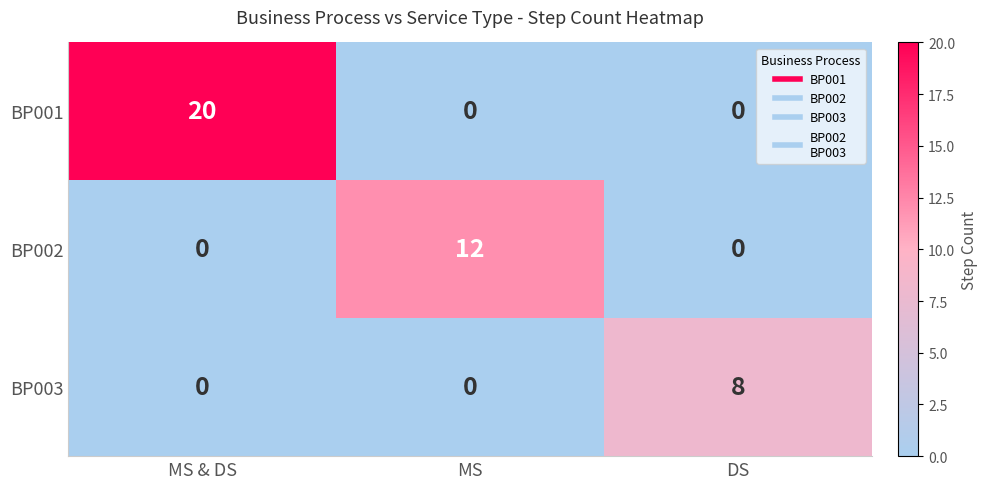

What value does the BP001 series have at MS & DS, to the nearest 5?

20